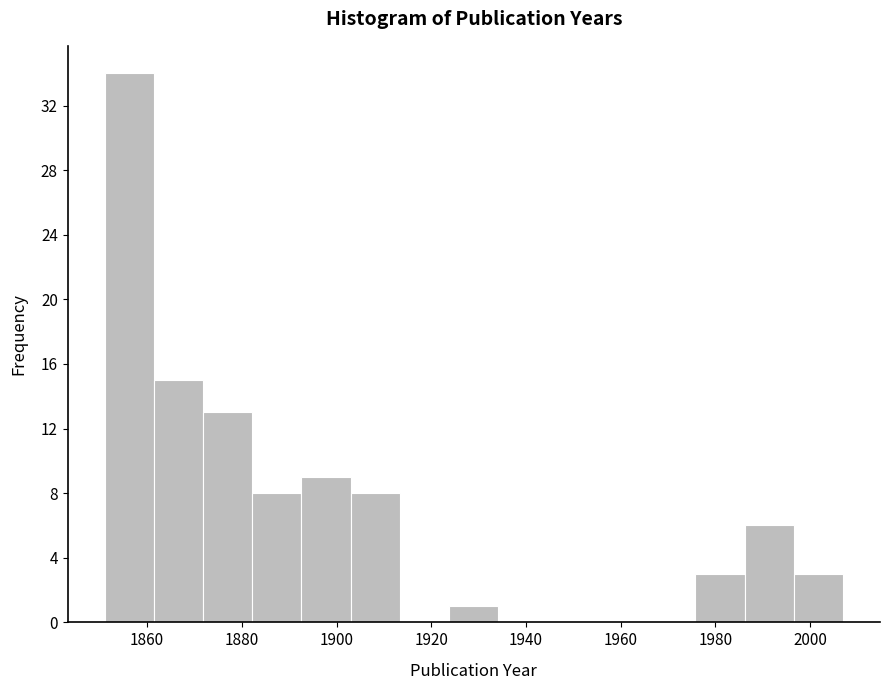

Over which range of the x-axis is the bar tallest?

1851.0 to 1861.4